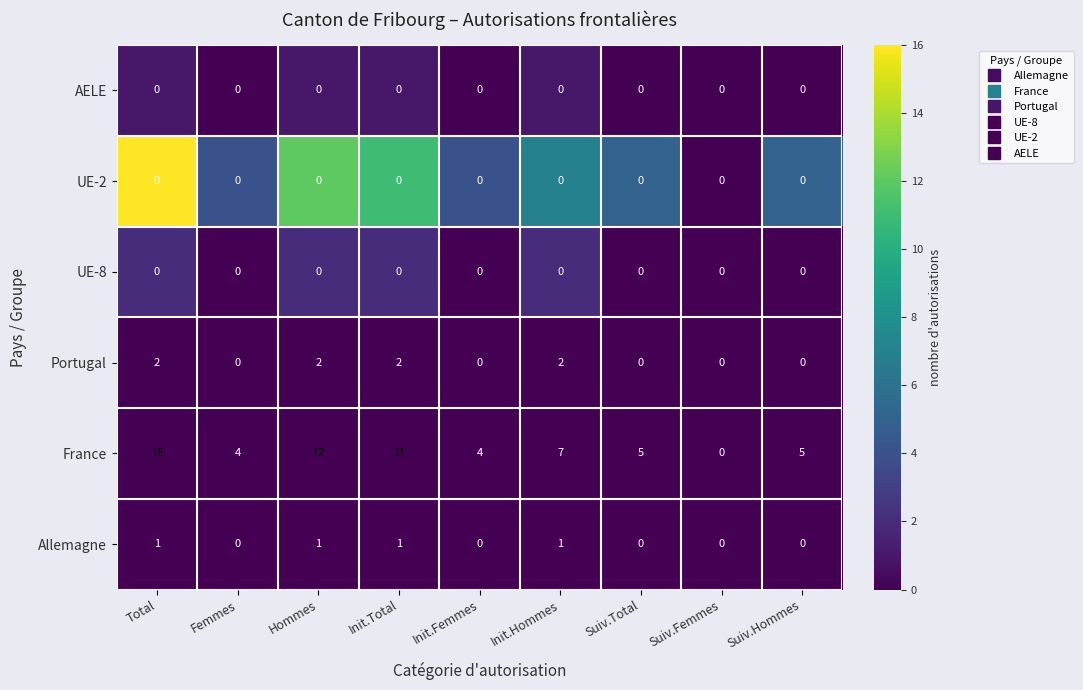

How many Portugal values are between 0 and 2?

9